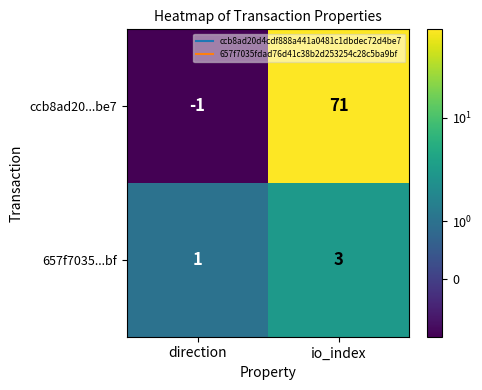

How many distinct data groups are displayed?

2